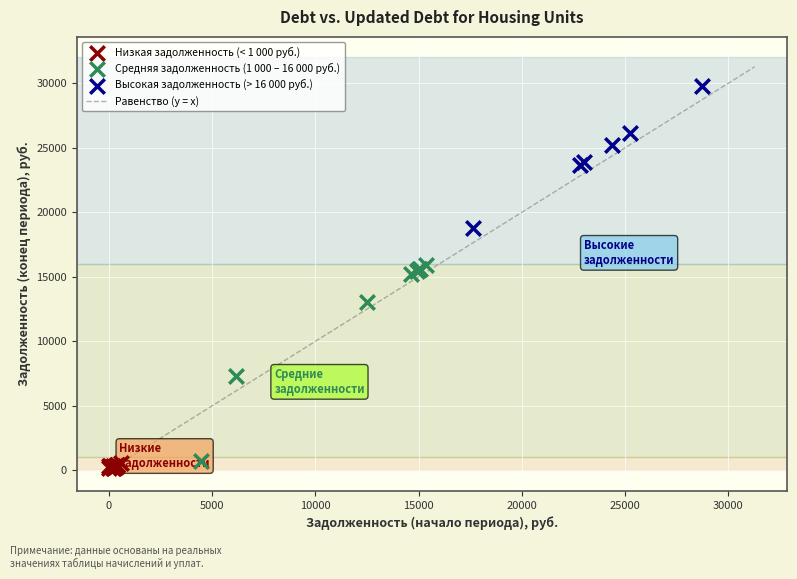

Which series has the largest Y range (max minus min)?

Средняя задолженность (1 000 – 16 000 руб.)